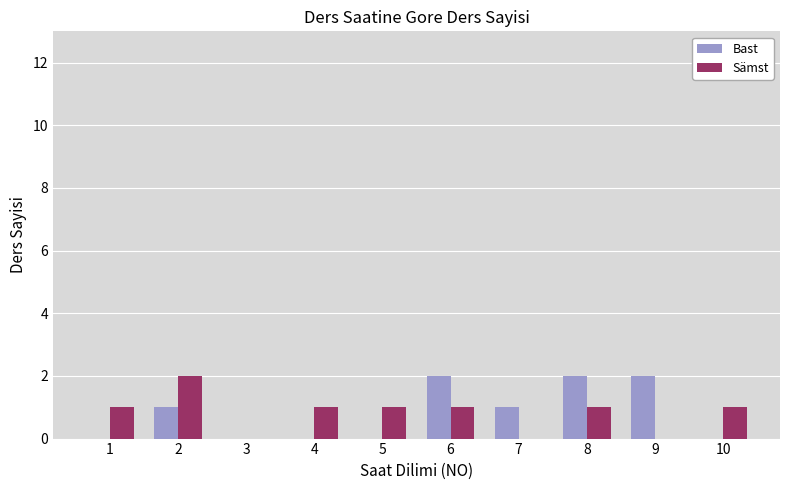

What is the average value of the Bast series?

1